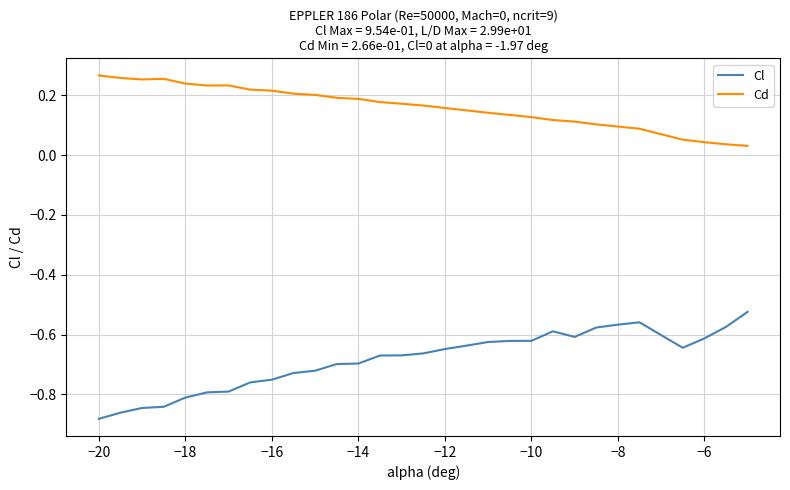

Is this an area chart (filled region under the line)?

No